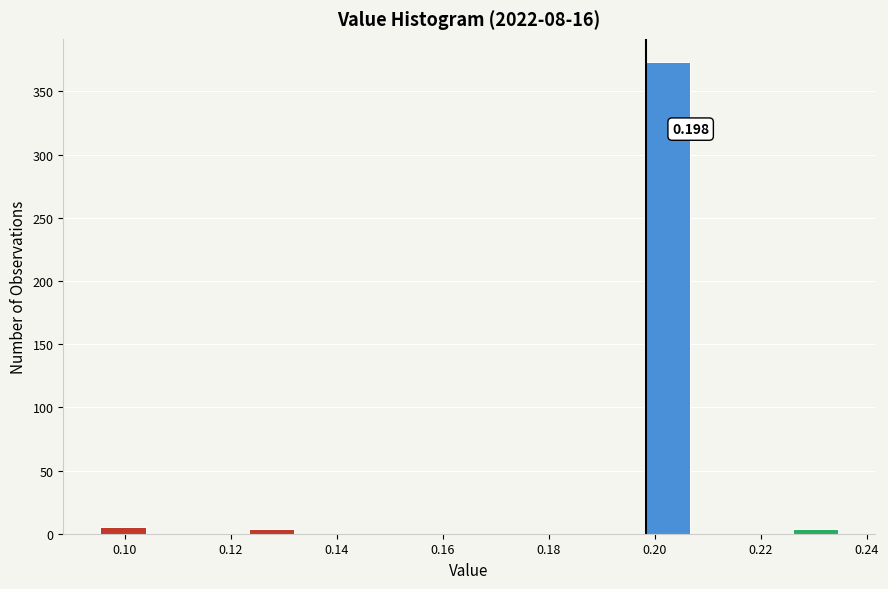

Over which range of the x-axis is the bar tallest?

0.198 to 0.208